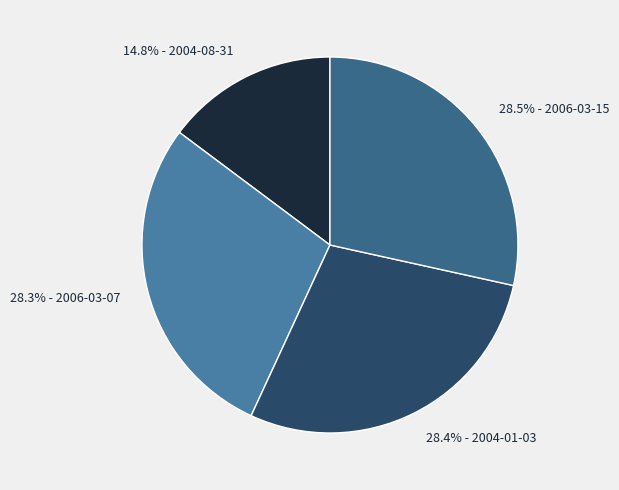

To the nearest percent, what is the average slice percentage?

25%